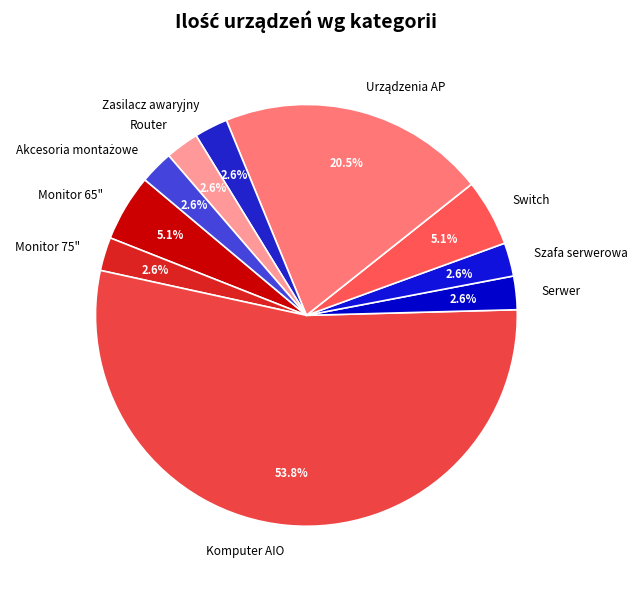

To the nearest percent, what percentage of the pie is Monitor 75"?

3%